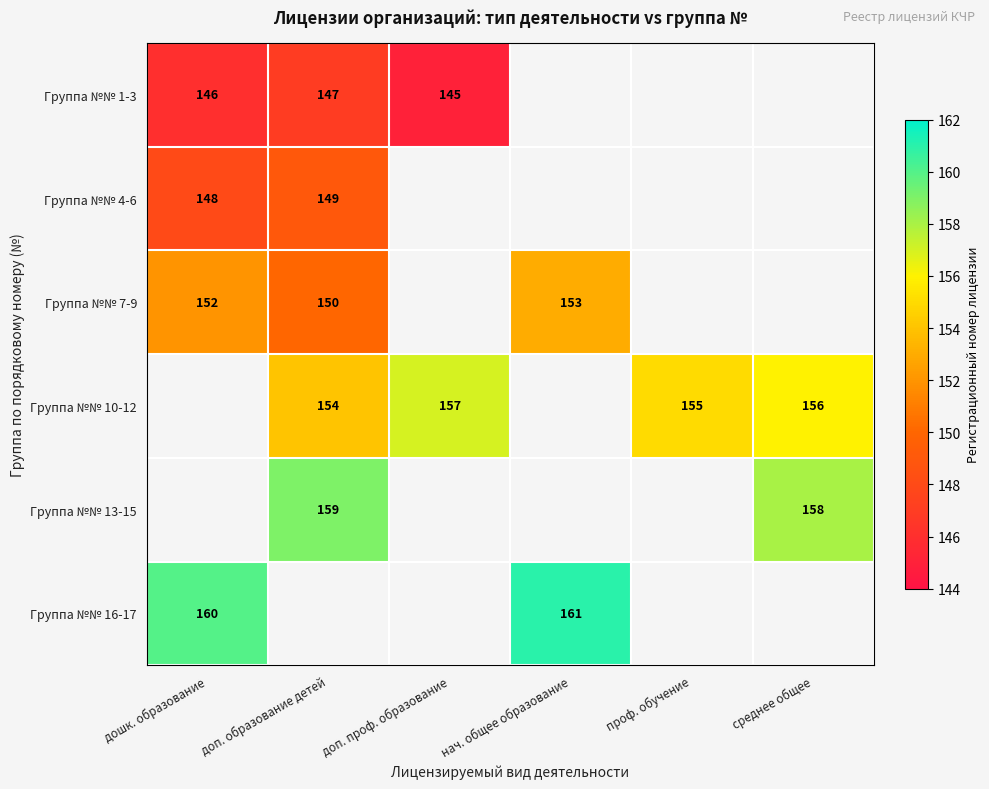

What is the maximum value shown in the chart?

161.0